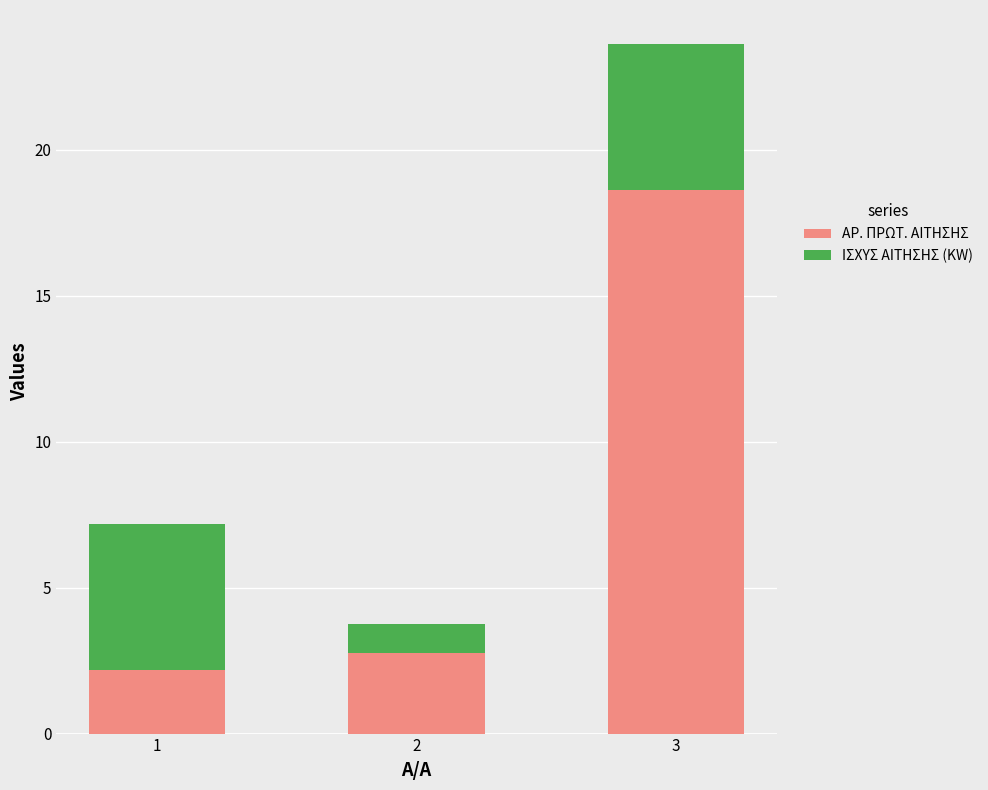

What is the value of the ΑΡ. ΠΡΩΤ. ΑΙΤΗΣΗΣ bar at the 2nd from the left?

2.8